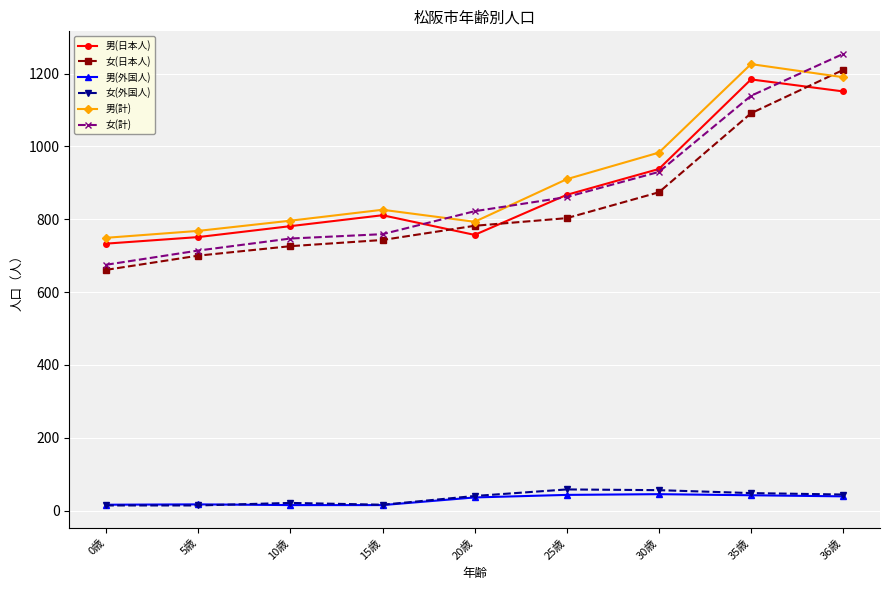

True or false: 女(計) and 女(日本人) intersect in this chart.

False